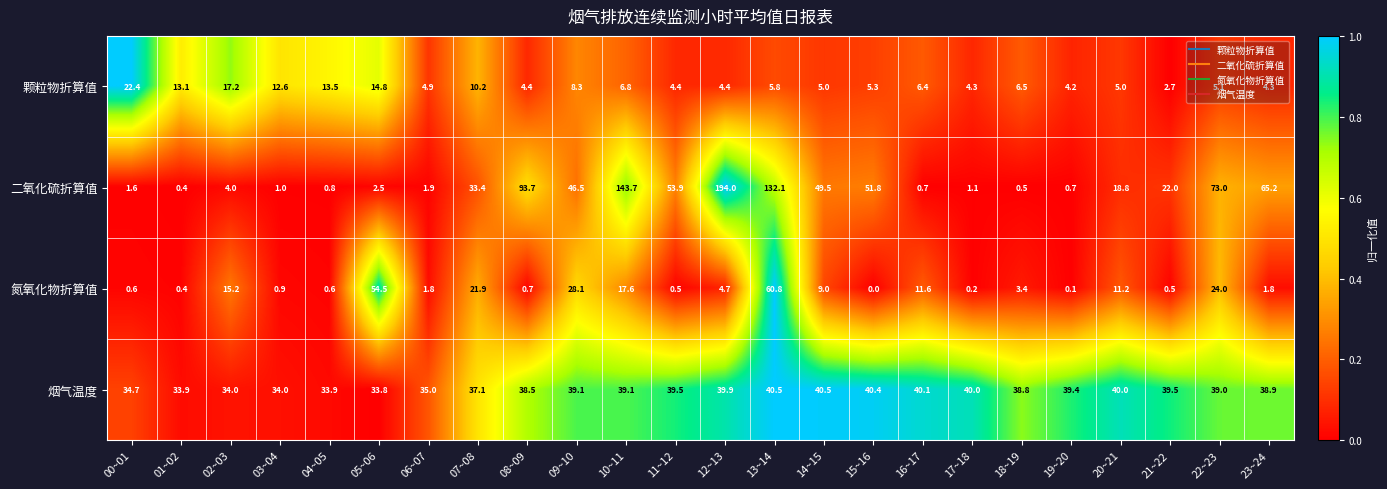

At which label is 烟气温度 closest to 37?

07~08